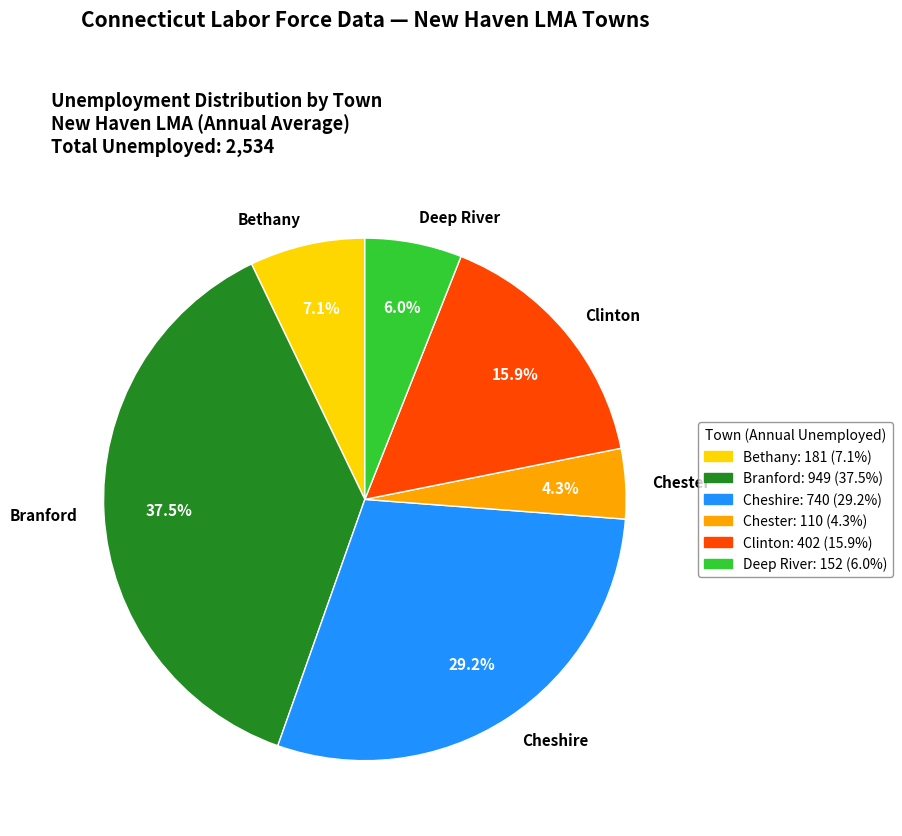

The Deep River slice represents 6% of the pie. True or false?

True